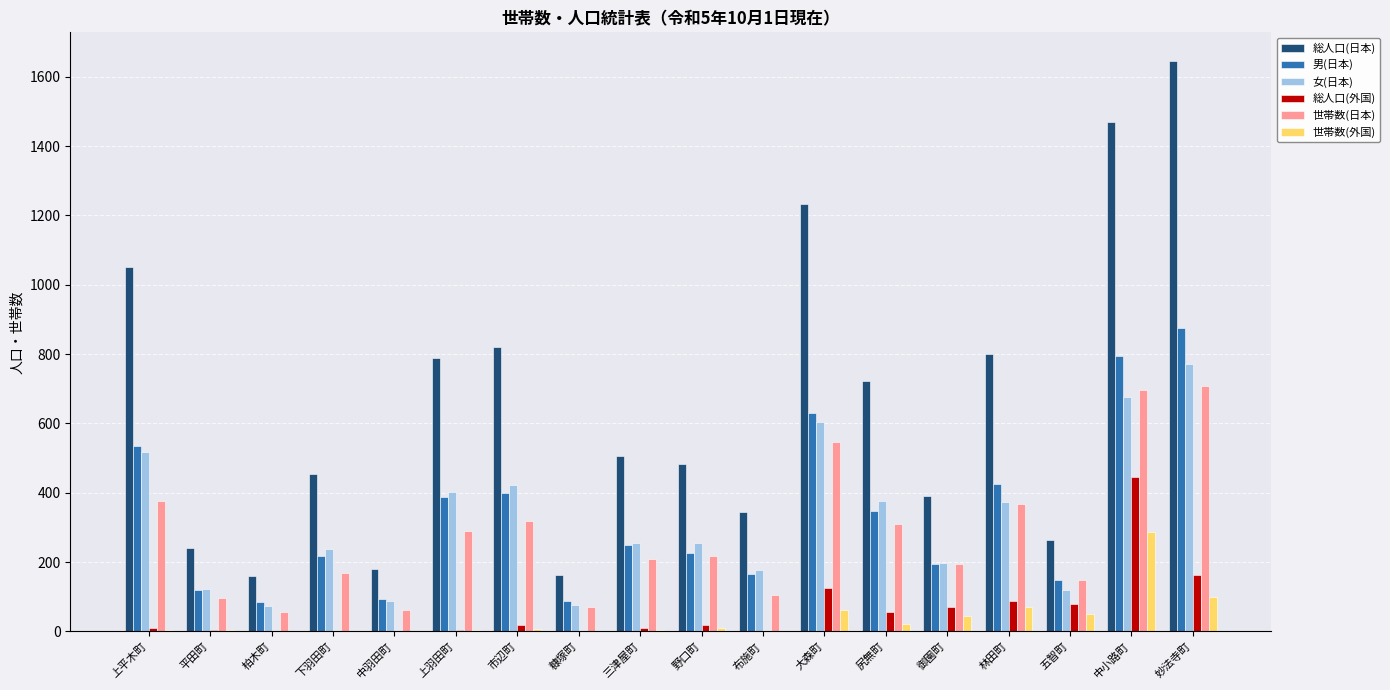

True or false: 女(日本) has a value of 177 at 布施町.

True